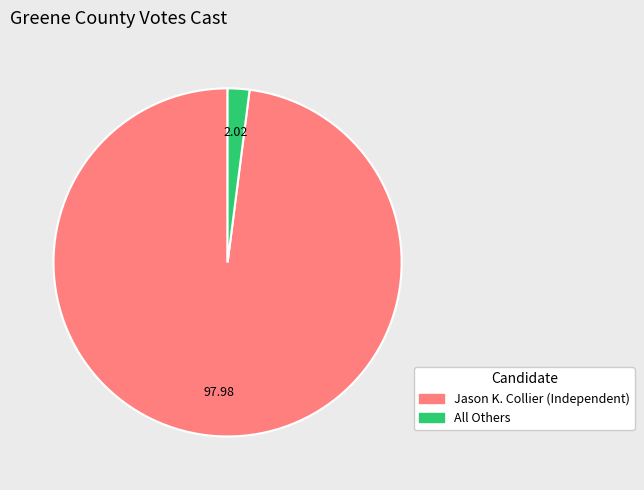

Which slice is the smallest?

All Others